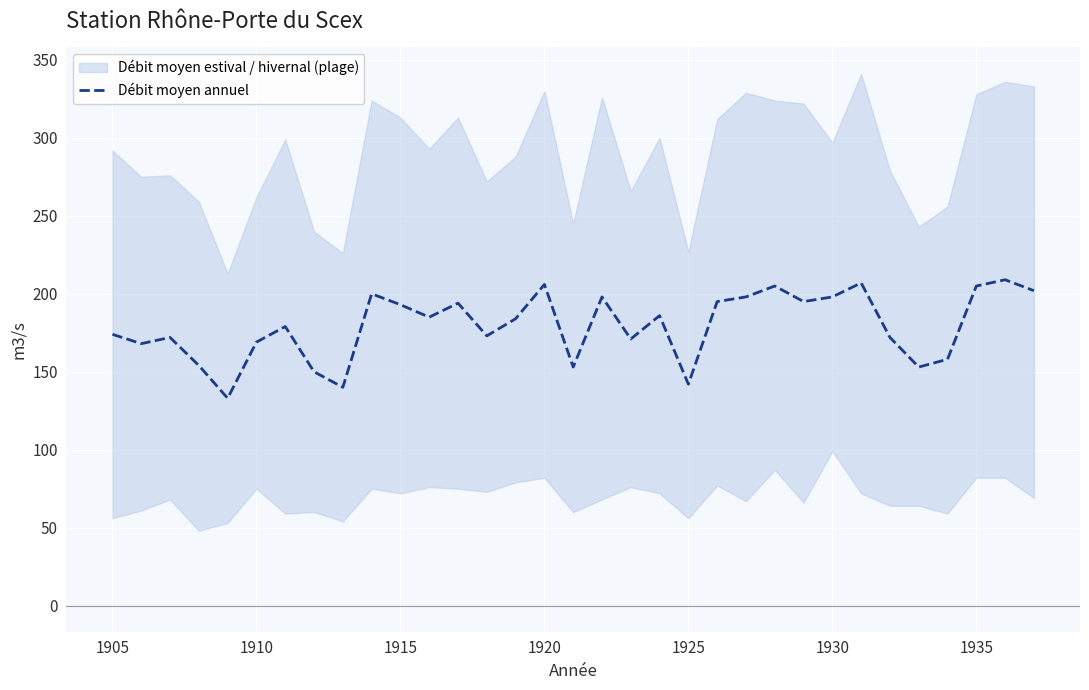

Is it true that Débit moyen annuel equals 37 at 1905?

False